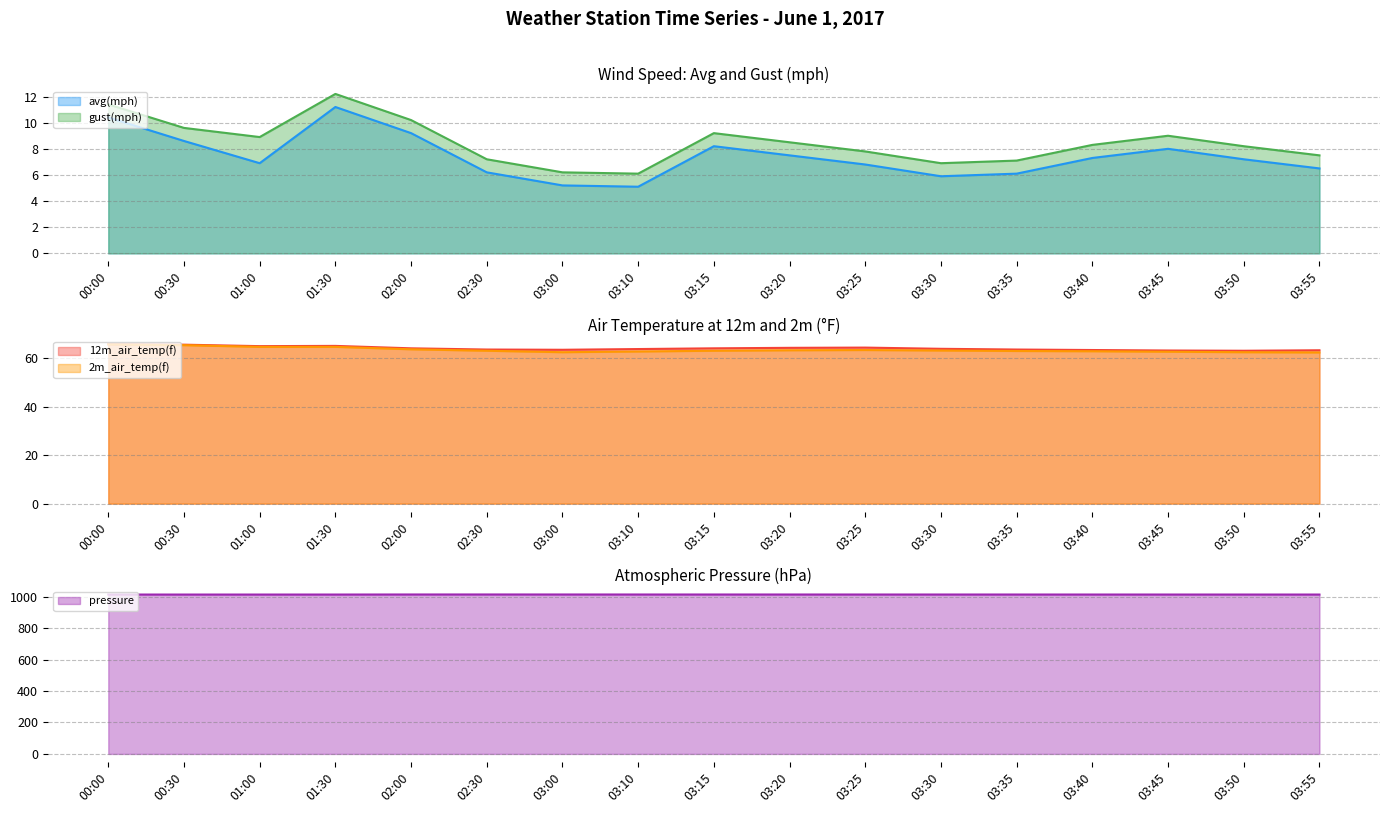

What is the value of the 12m_air_temp(f) line point at the 2nd from the left?

65.5